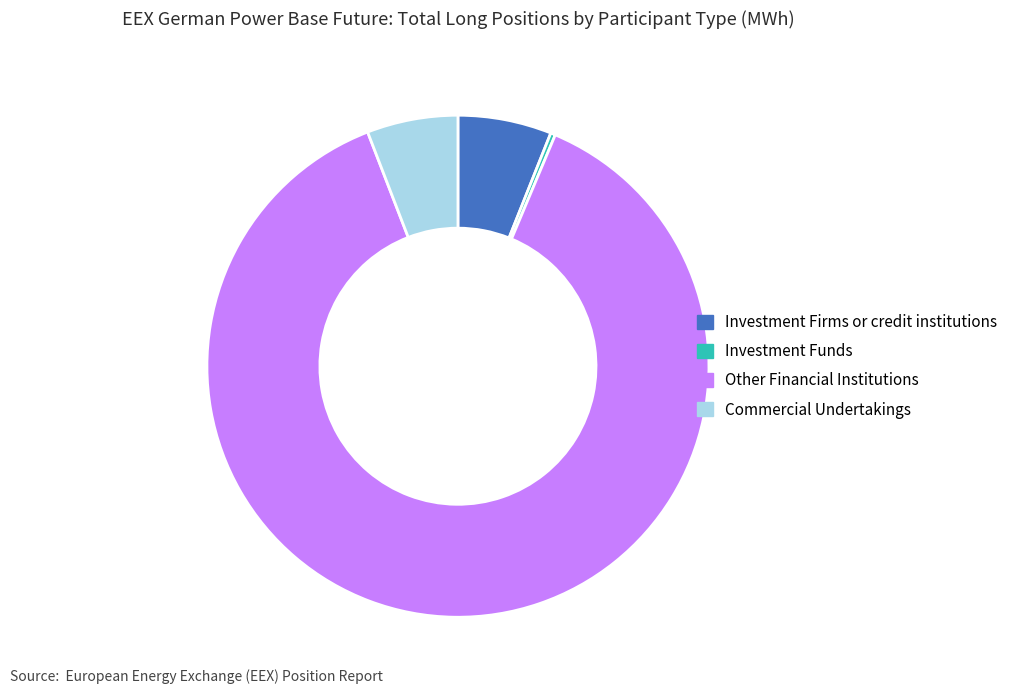

Is the sum of Commercial Undertakings and Investment Funds greater than half?

No